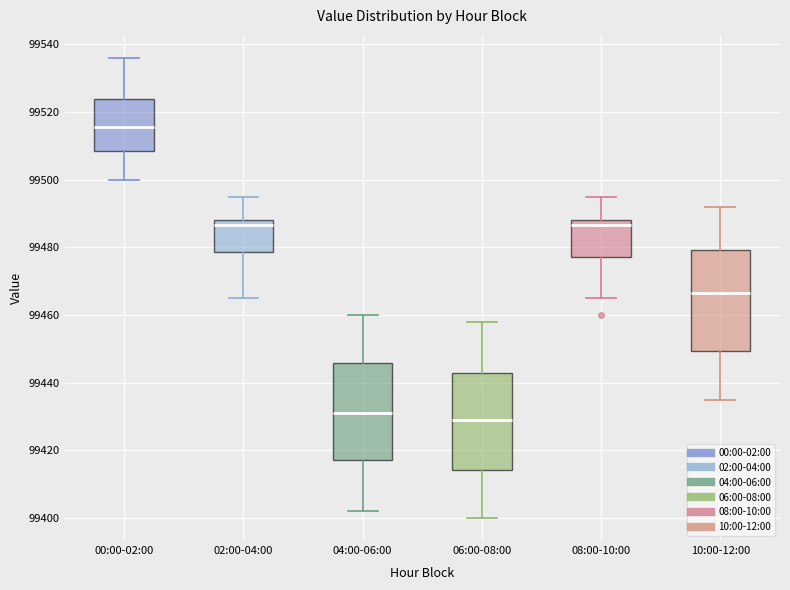

Reading left to right, read every box against the y-axis: the position of its median line, the range the box covers, and the ends of its whiskers. The values are not printed on the chart, so give them approximately, as read against the axis.

00:00-02:00: median 99516, box 99508 to 99524, whiskers 99500 to 99536
02:00-04:00: median 99486, box 99478 to 99488, whiskers 99466 to 99496
04:00-06:00: median 99432, box 99418 to 99446, whiskers 99402 to 99460
06:00-08:00: median 99430, box 99414 to 99442, whiskers 99400 to 99458
08:00-10:00: median 99486, box 99478 to 99488, whiskers 99466 to 99496
10:00-12:00: median 99466, box 99450 to 99480, whiskers 99436 to 99492